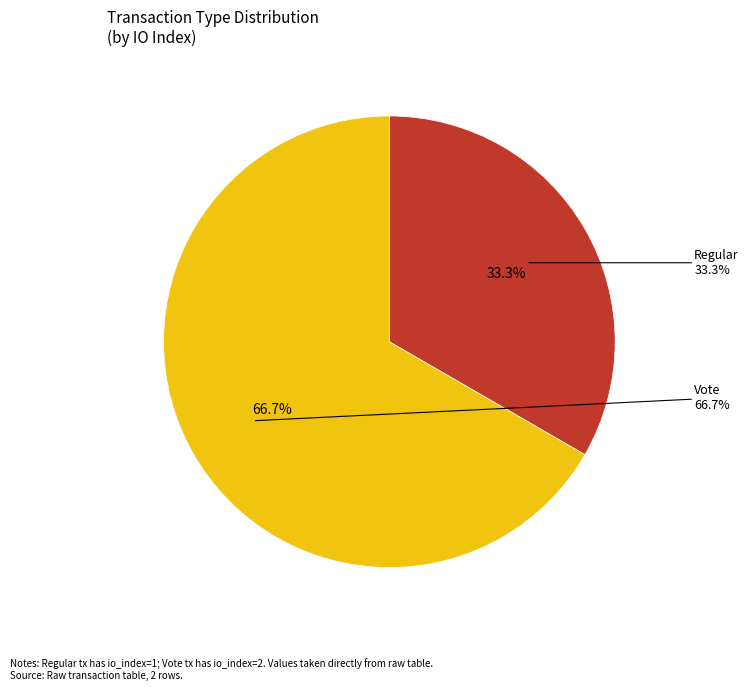

What portion of the pie excludes Regular?

66.7%